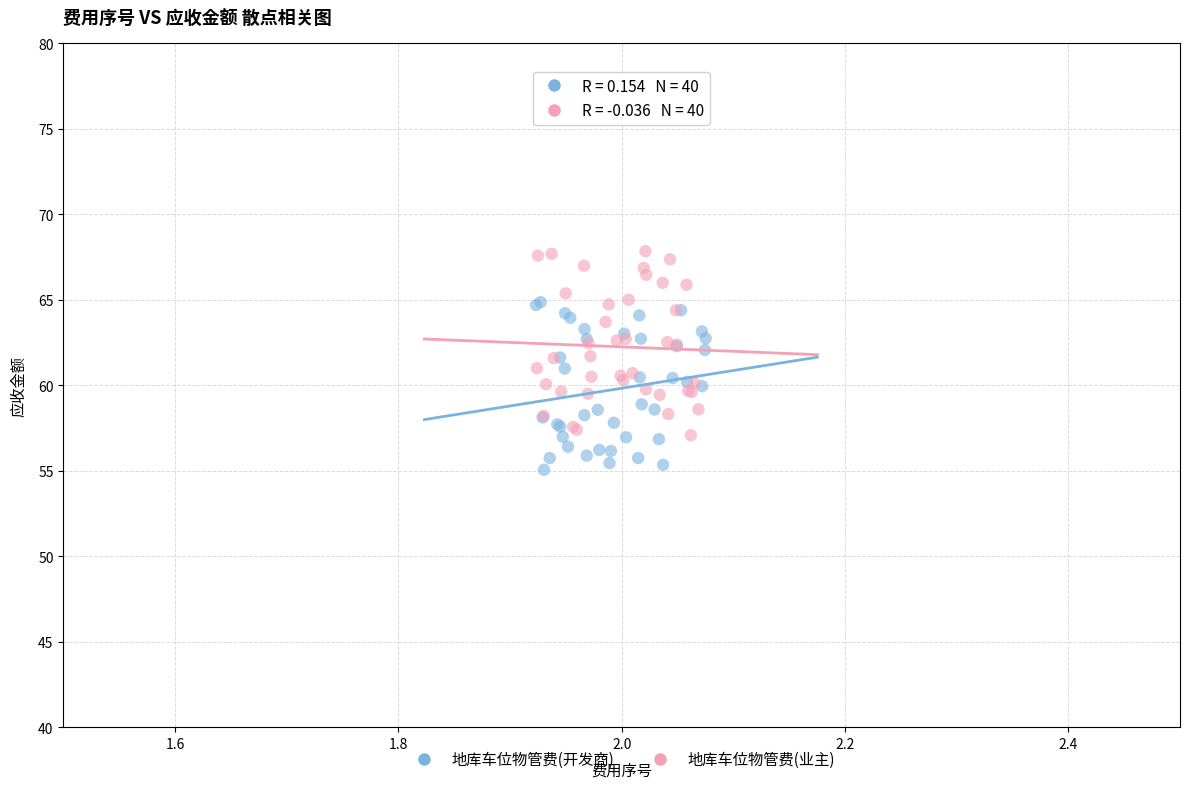

Which series contains the highest Y value?

地库车位物管费(业主)